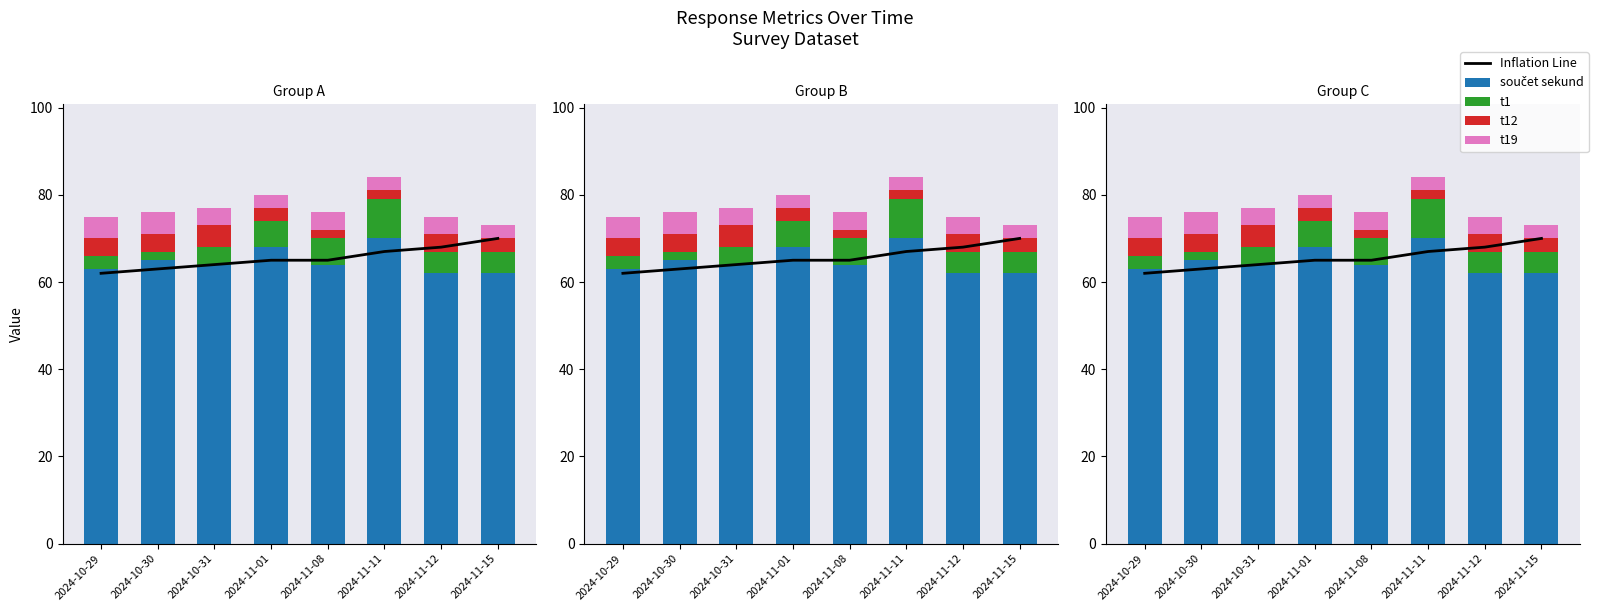

List the series in order of their peak value, lowest first.

t12, t19, t1, Inflation Line, součet sekund